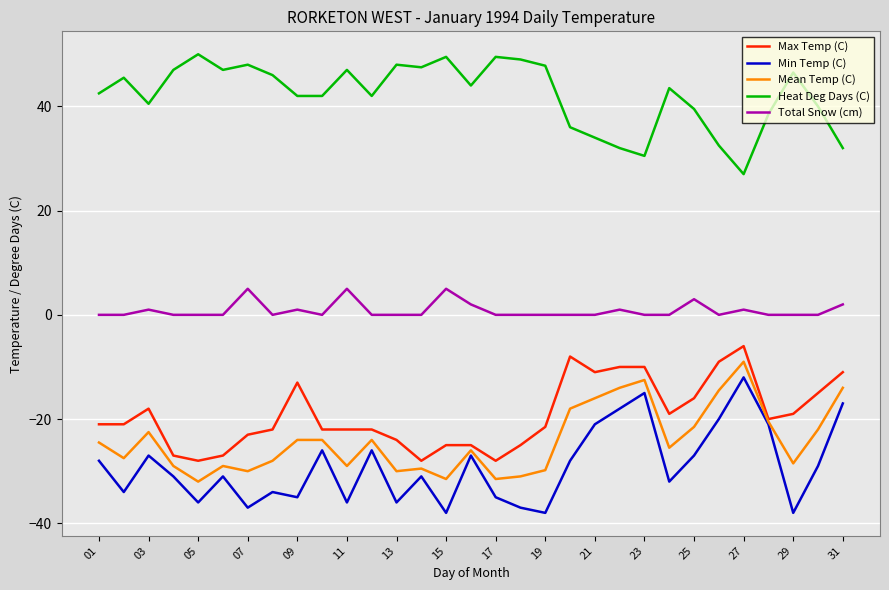

True or false: Heat Deg Days (C) and Mean Temp (C) cross at least once.

False